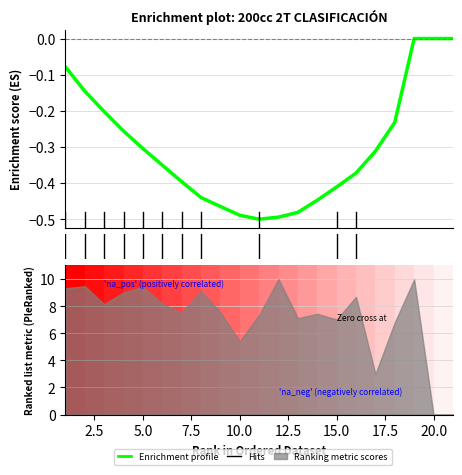

What is the average value?

-0.3